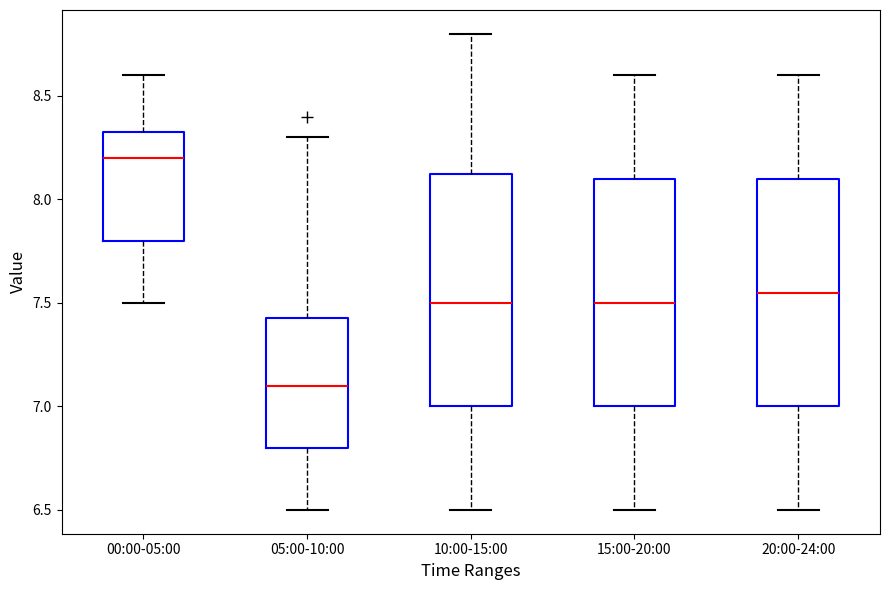

Reading left to right, transcribe this box plot: for each box, give where its median line is, the range the box spans, and where its two whiskers end, as read against the y-axis. The values are not printed on the chart, so give them approximately, as read against the axis.

00:00-05:00: median 8.20, box 7.80 to 8.35, whiskers 7.50 to 8.60
05:00-10:00: median 7.10, box 6.80 to 7.45, whiskers 6.50 to 8.30
10:00-15:00: median 7.50, box 7.00 to 8.15, whiskers 6.50 to 8.80
15:00-20:00: median 7.50, box 7.00 to 8.10, whiskers 6.50 to 8.60
20:00-24:00: median 7.55, box 7.00 to 8.10, whiskers 6.50 to 8.60